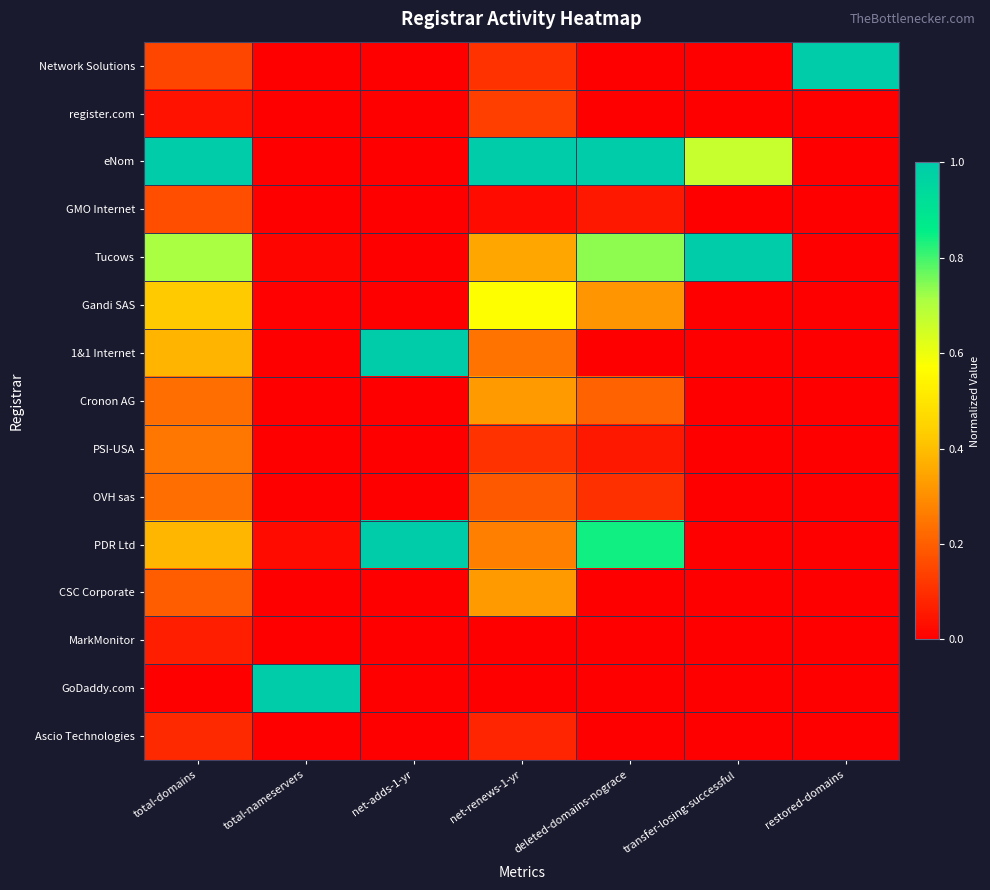

List the series in order of their peak value, lowest first.

MarkMonitor, Ascio Technologies, register.com, GMO Internet, OVH sas, PSI-USA, Cronon AG, CSC Corporate, Gandi SAS, Network Solutions, eNom, Tucows, 1&1 Internet, PDR Ltd, GoDaddy.com